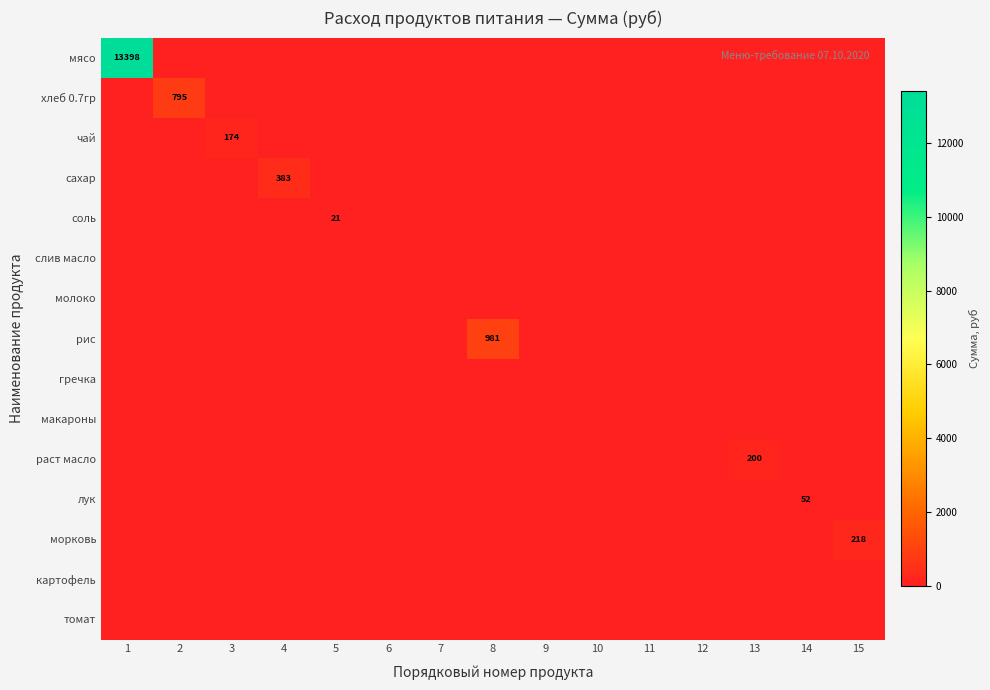

At which label is раст масло closest to 100?

1